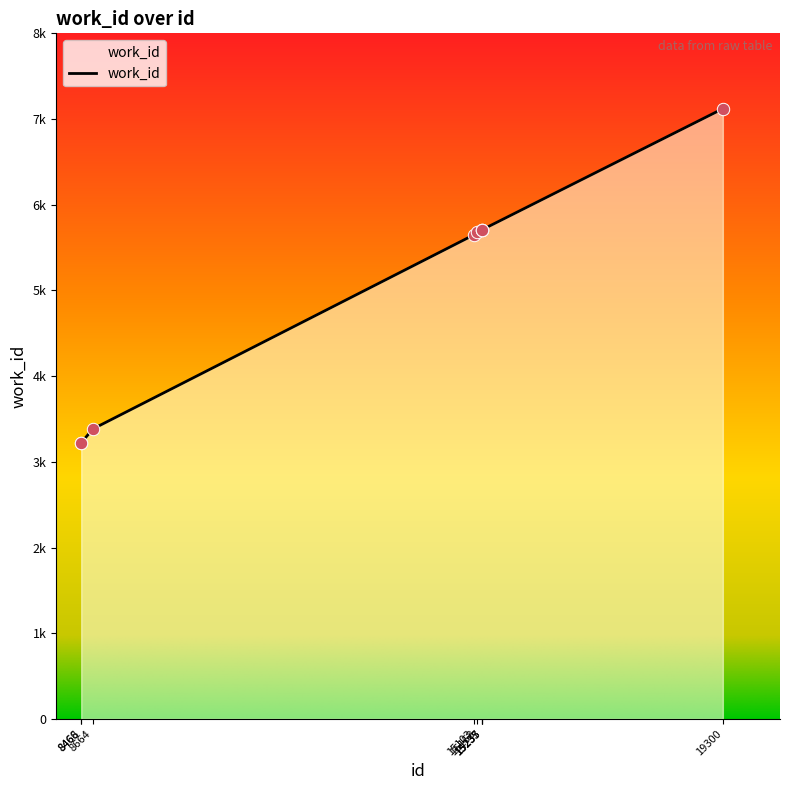

What is the change in value from 15103 to 15237?

+58